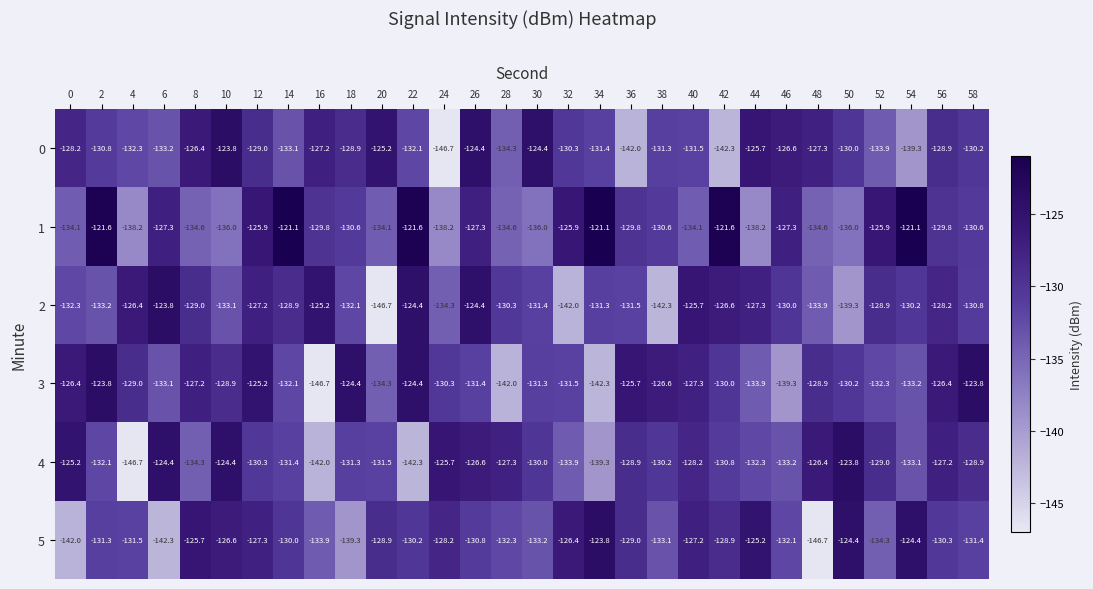

Is the value of 0 at 6 greater than the value of 1 at 20?

Yes